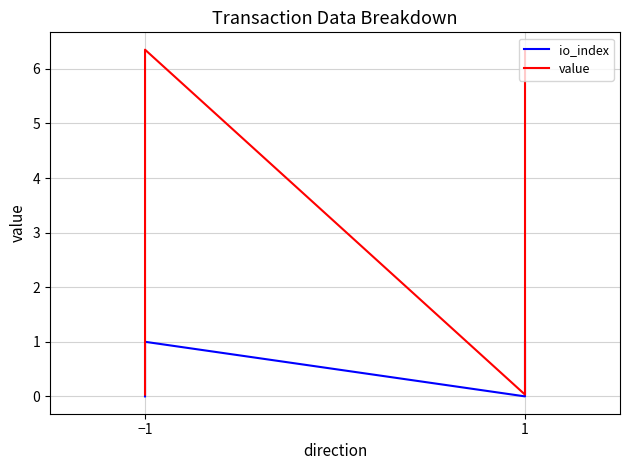

Reading right to left, list all the values displayed in this chart.

io_index: 1.0	0.0	1.0	0.0
value: 6.4	0.0	6.4	0.0